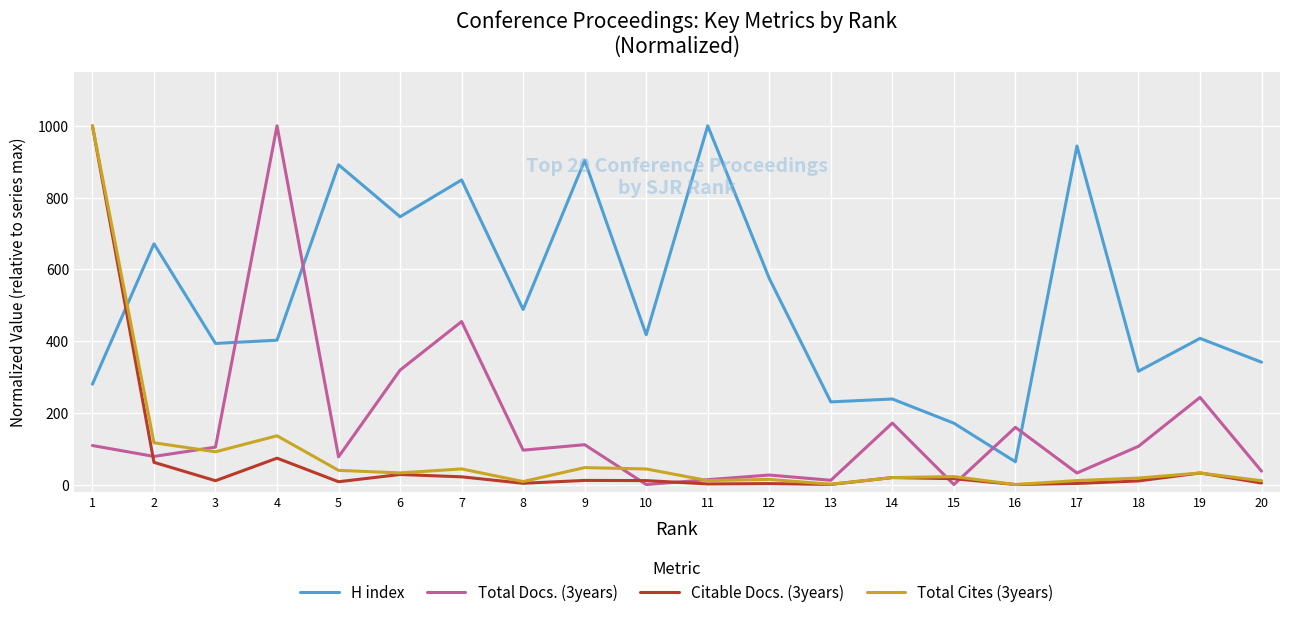

True or false: Total Cites (3years) and Total Docs. (3years) intersect in this chart.

True